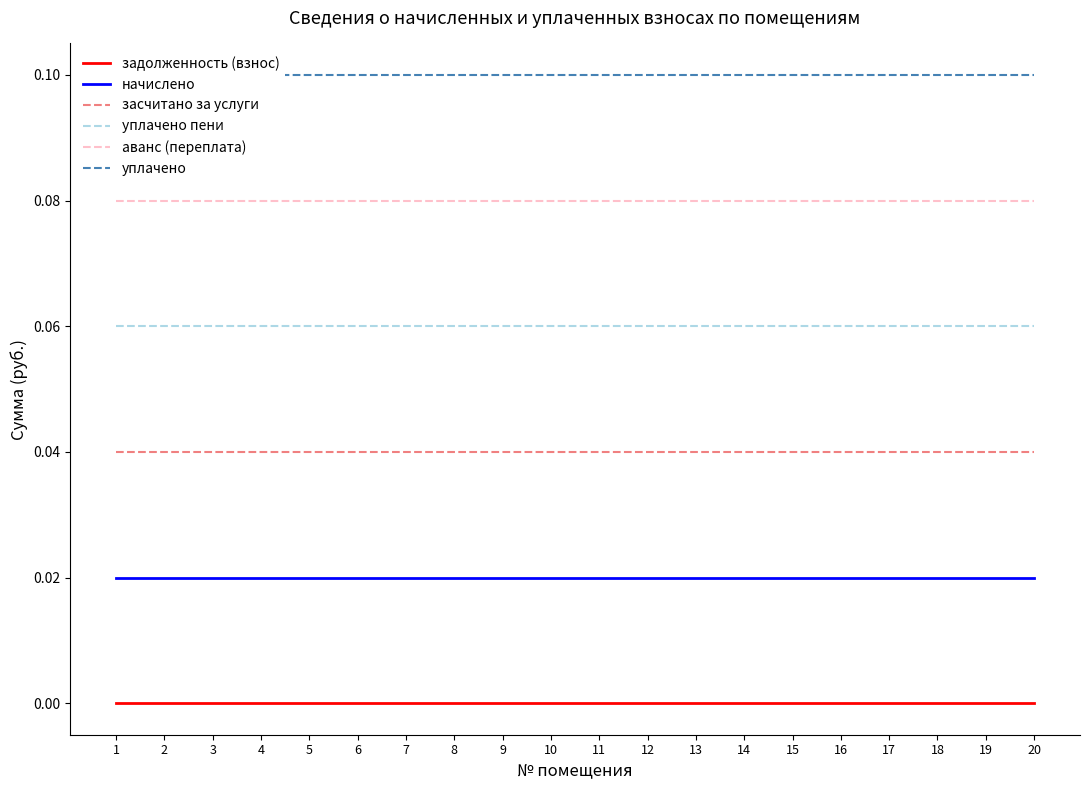

Between 4 and 20, which series saw the biggest shift?

задолженность (взнос)